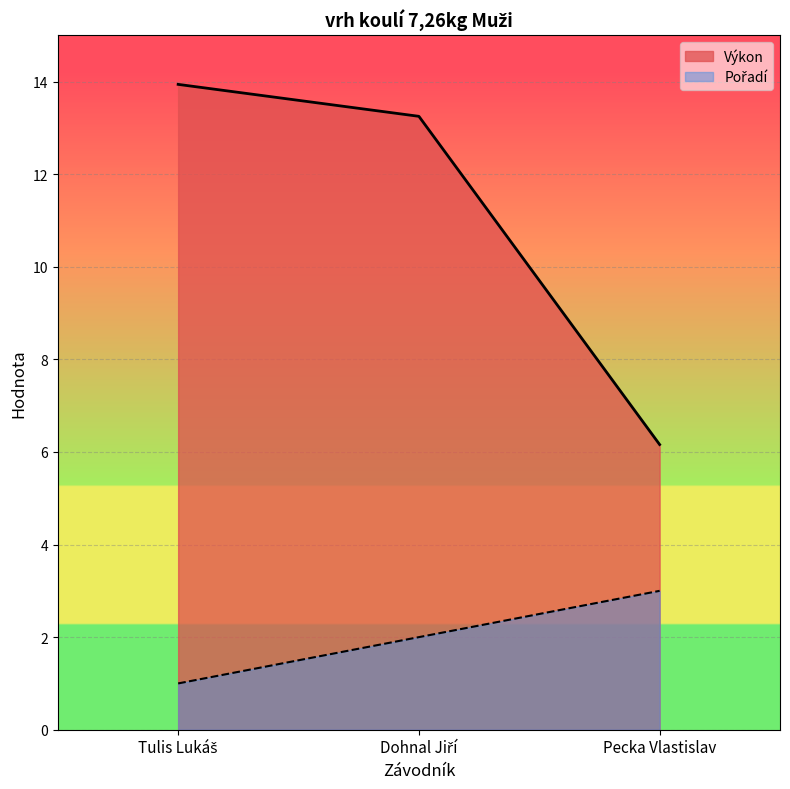

What is the sum of all Pořadí values?

6.0